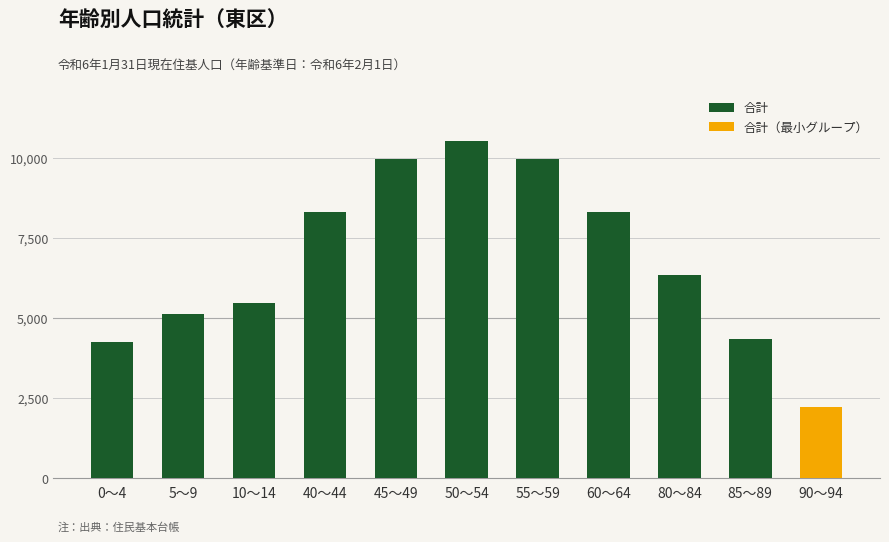

Which category has the lowest value in the 男 series?

90～94